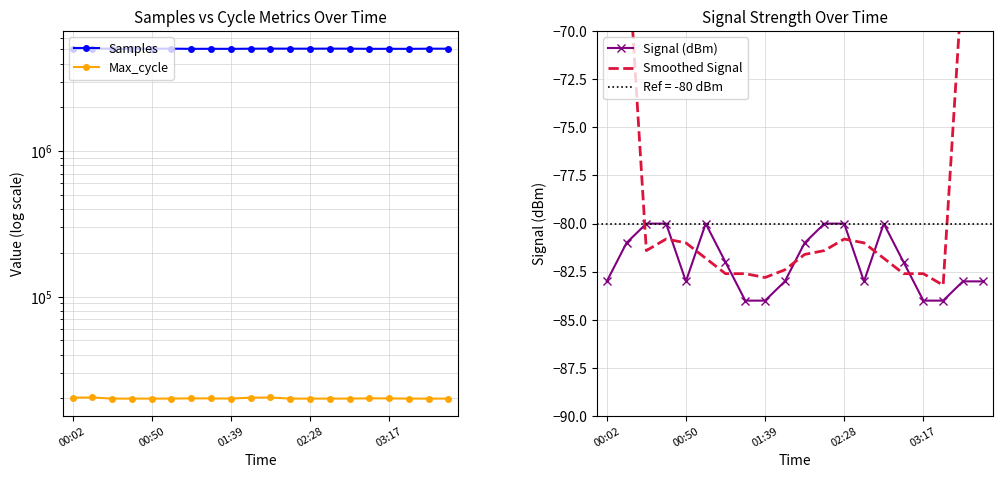

What value does the Signal (dBm) series have at 13?

-83.0